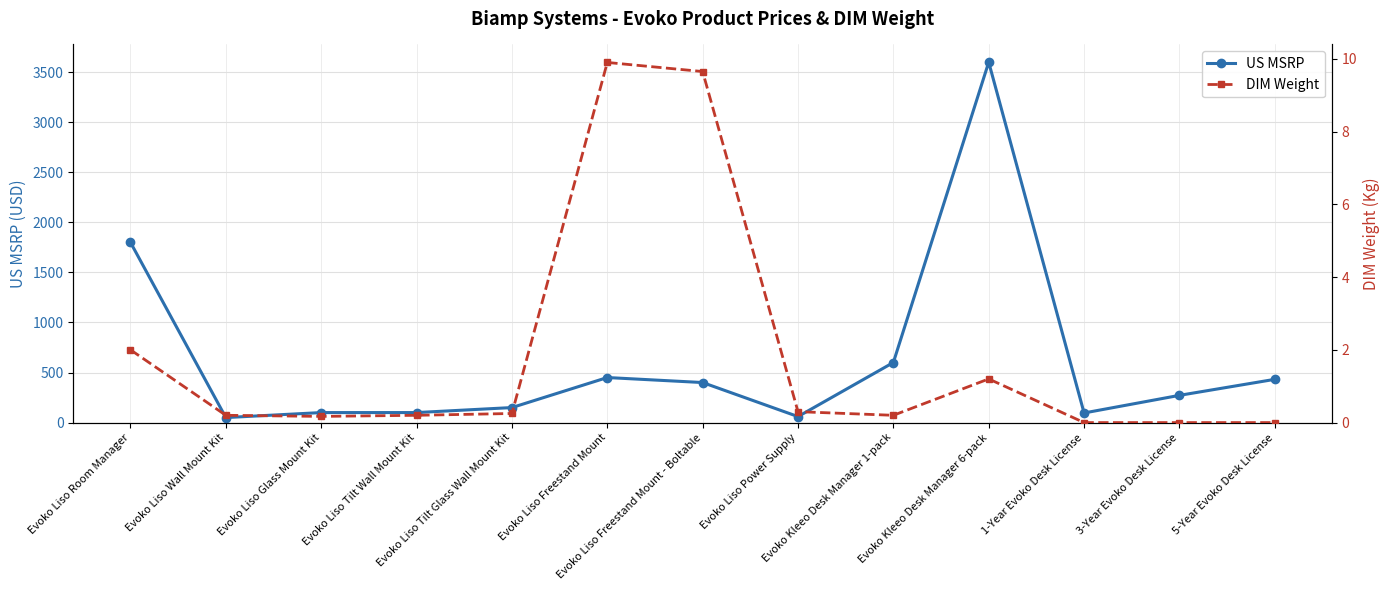

Rank the series at Evoko Liso Freestand Mount from lowest to highest value.

DIM Weight, US MSRP